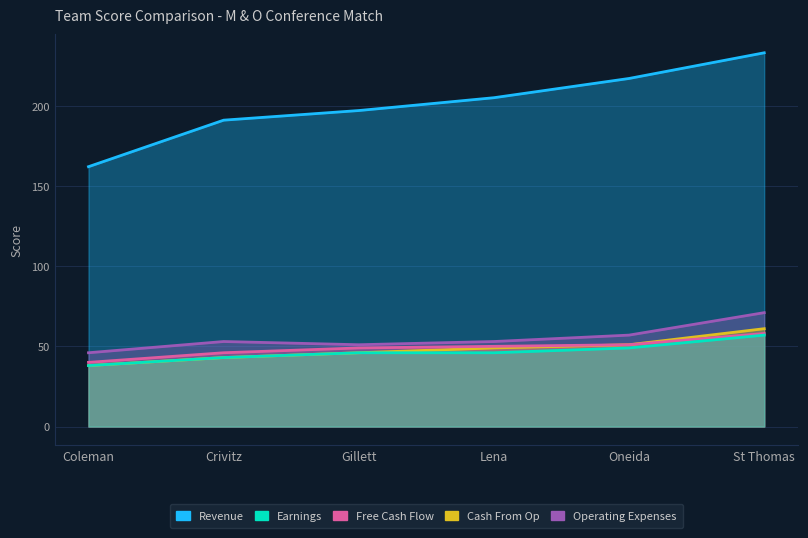

Reading left to right, what are all the values shown in this chart?

Revenue: Coleman=162	Crivitz=191	Gillett=197	Lena=205	Oneida=217	St Thomas=233
Earnings: Coleman=38	Crivitz=43	Gillett=46	Lena=46	Oneida=49	St Thomas=57
Free Cash Flow: Coleman=40	Crivitz=46	Gillett=49	Lena=50	Oneida=51	St Thomas=58
Cash From Op: Coleman=38	Crivitz=43	Gillett=46	Lena=49	Oneida=51	St Thomas=61
Operating Expenses: Coleman=46	Crivitz=53	Gillett=51	Lena=53	Oneida=57	St Thomas=71